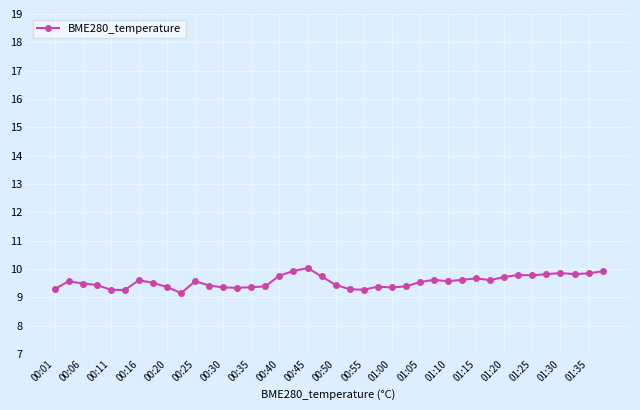

What is the minimum value shown in the chart?

9.2